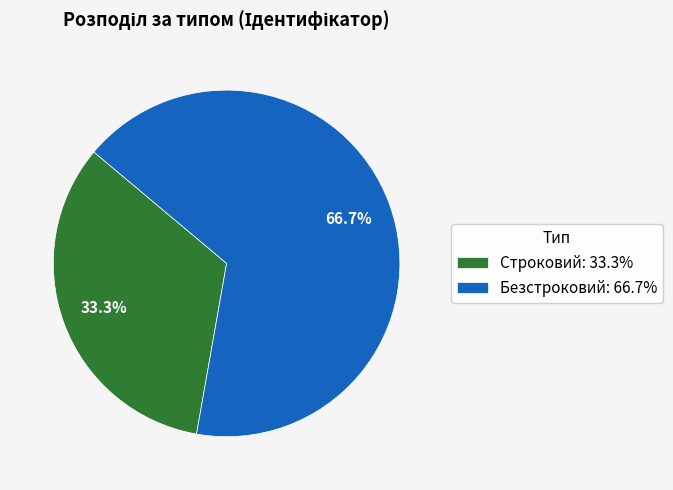

Which category accounts for the majority?

Безстроковий